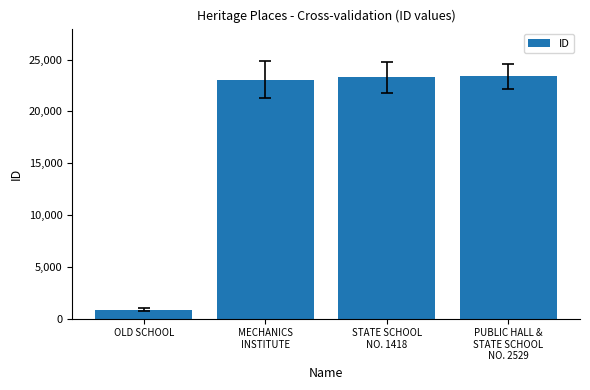

What is the difference between the maximum and minimum values?

22538